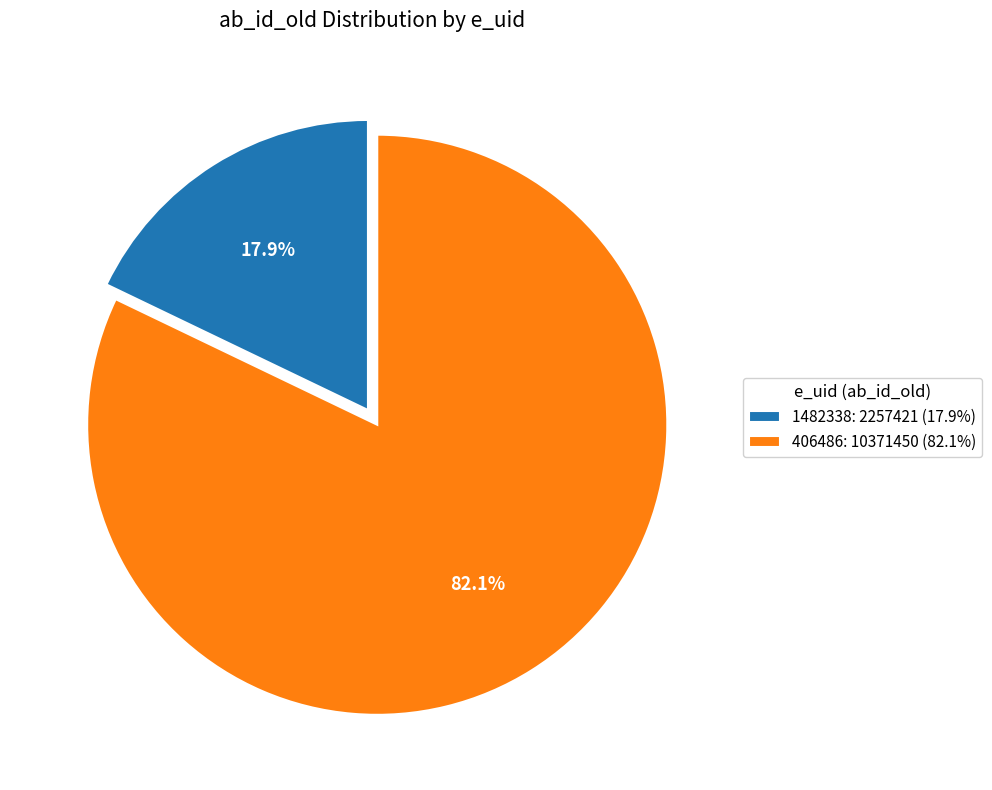

To the nearest percent, what percentage of the pie is 1482338?

18%